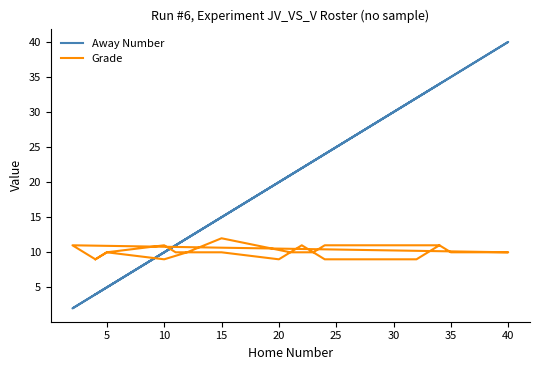

The value of Grade at 15 is 17. True or false?

False